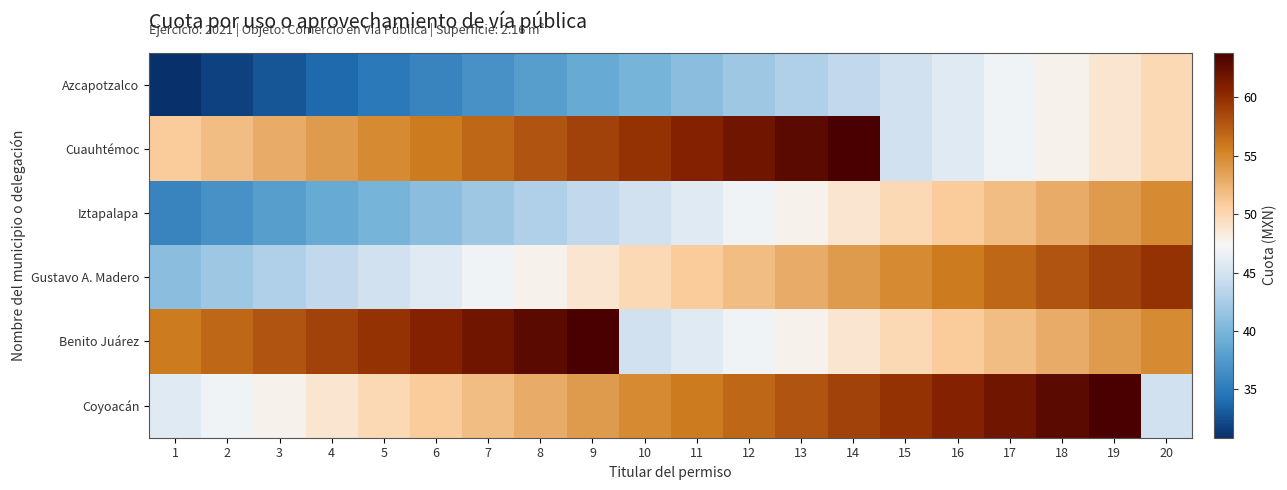

At how many categories does at least one series exceed 30?

20